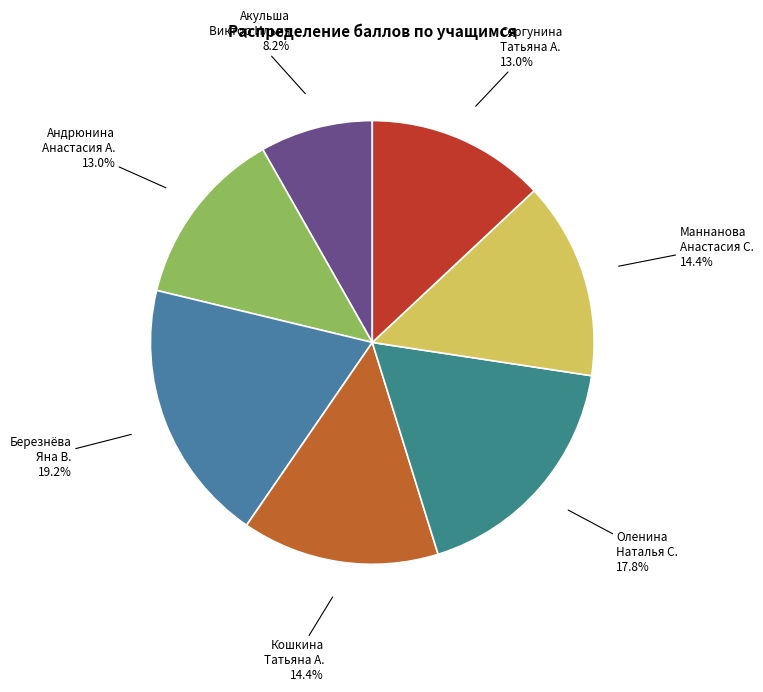

Which slice is the largest?

Березнёва Яна Вячеславовна